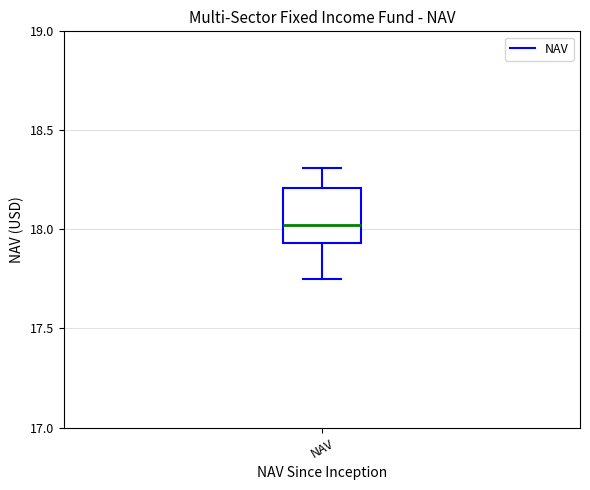

Transcribe this box plot: give where the median line is, the range the box spans, and where the two whiskers end, as read against the y-axis. The values are not printed on the chart, so give them approximately, as read against the axis.

median 18.00, box 17.95 to 18.20, whiskers 17.75 to 18.30